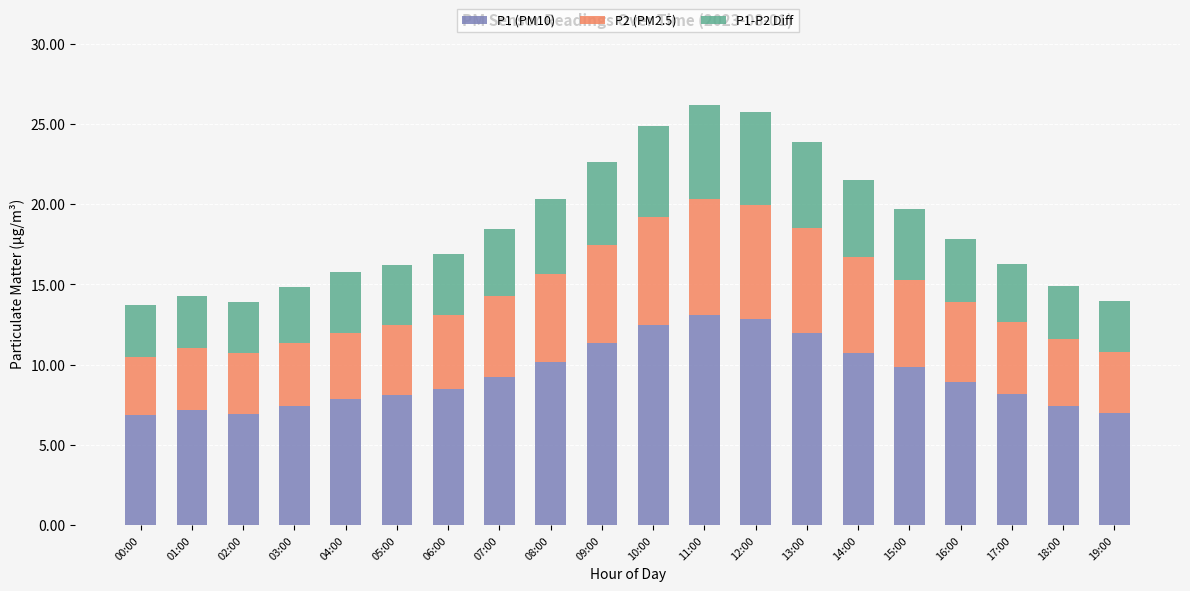

What is the minimum value for P1 (PM10)?

6.9